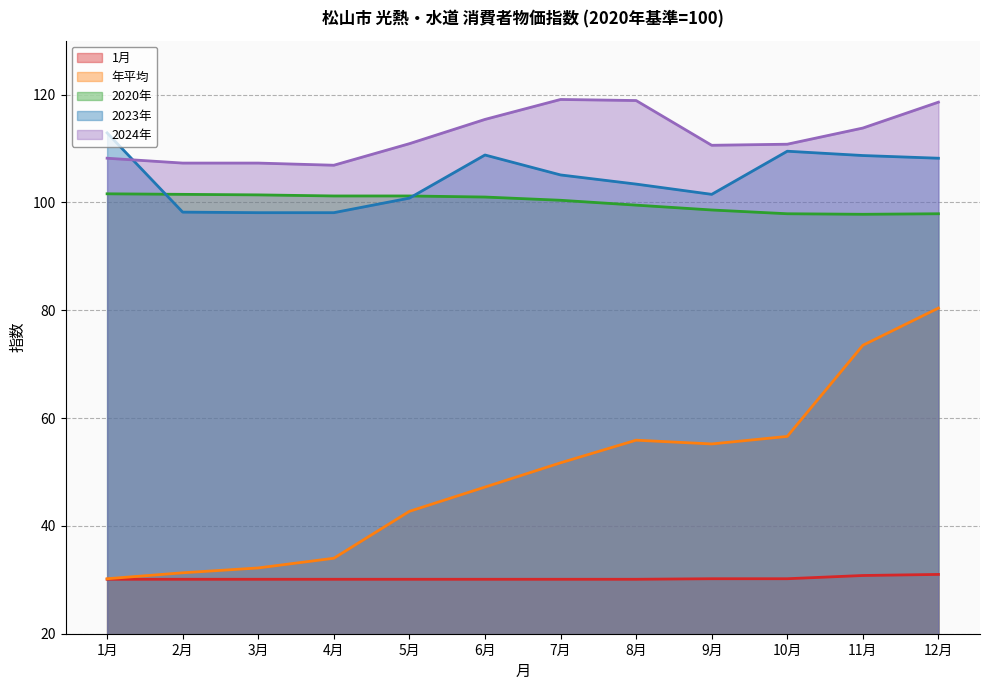

True or false: 年平均 and 2020年 intersect in this chart.

False